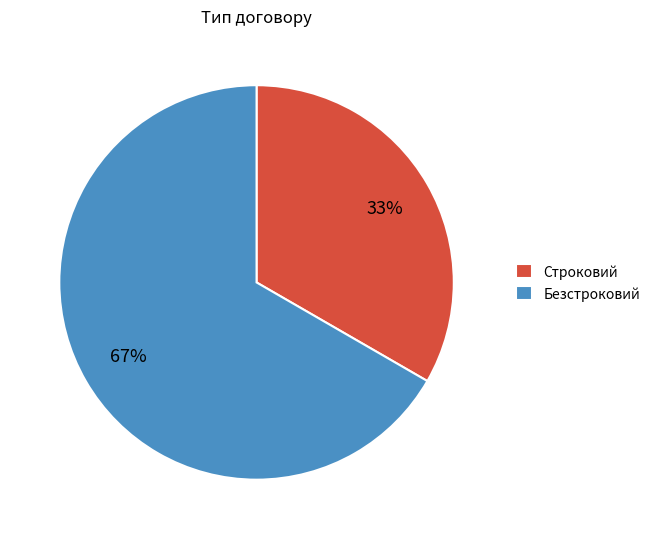

Which has a higher value, Строковий or Безстроковий?

Безстроковий